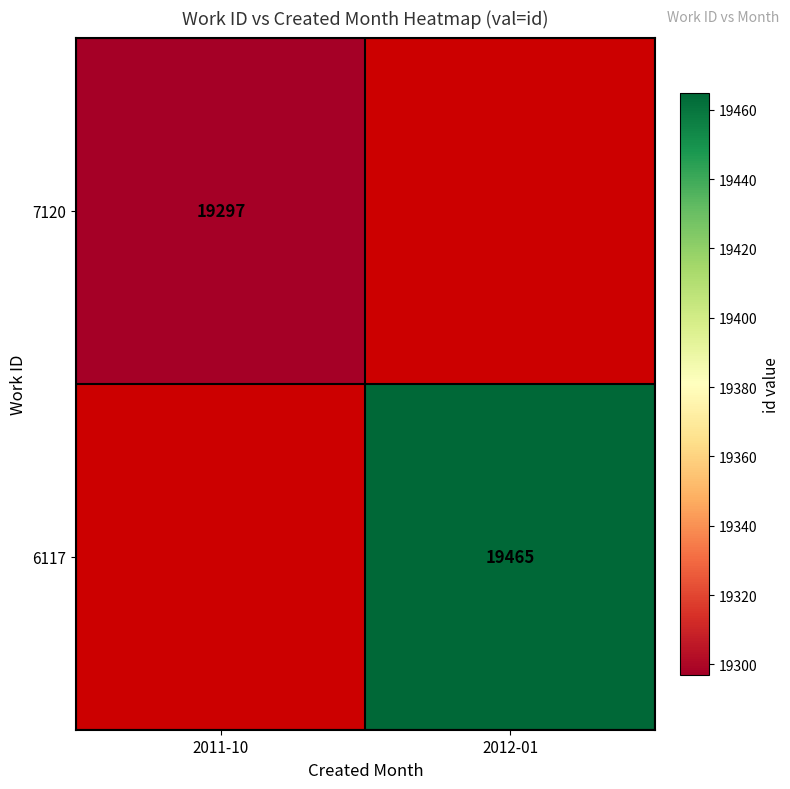

The value of 7120 at 2011-10 is 4989. True or false?

False